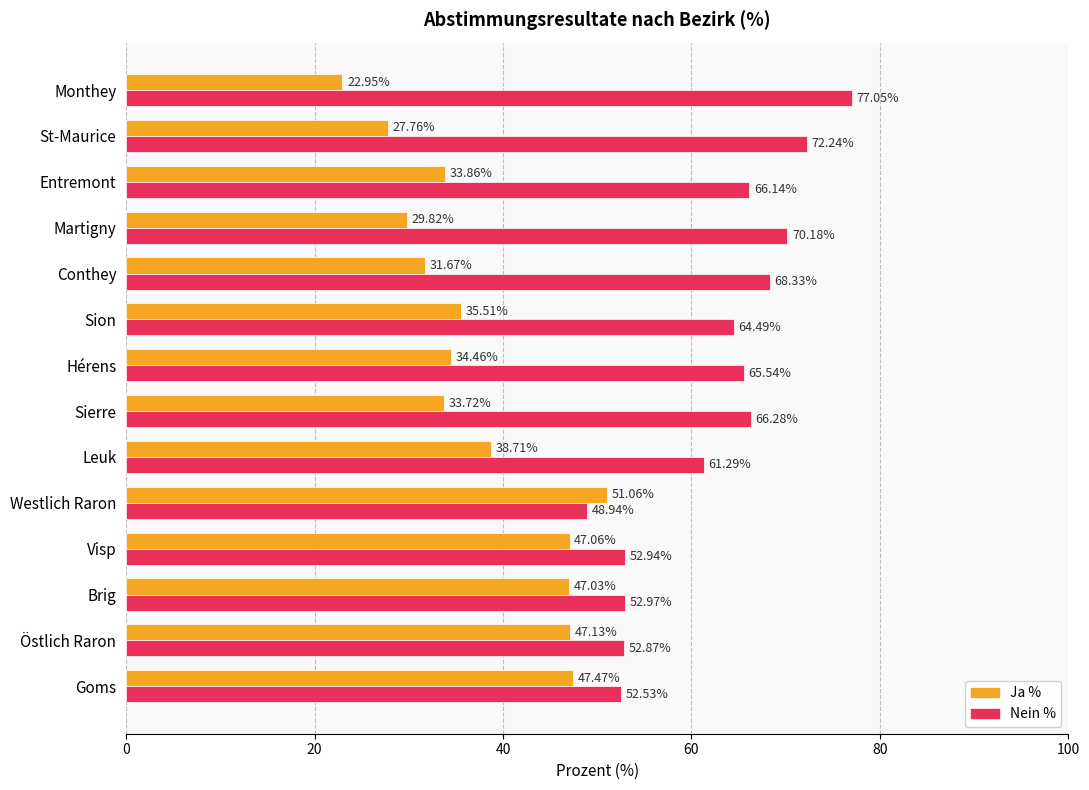

What is the total value across all series at Östlich Raron?

100.0